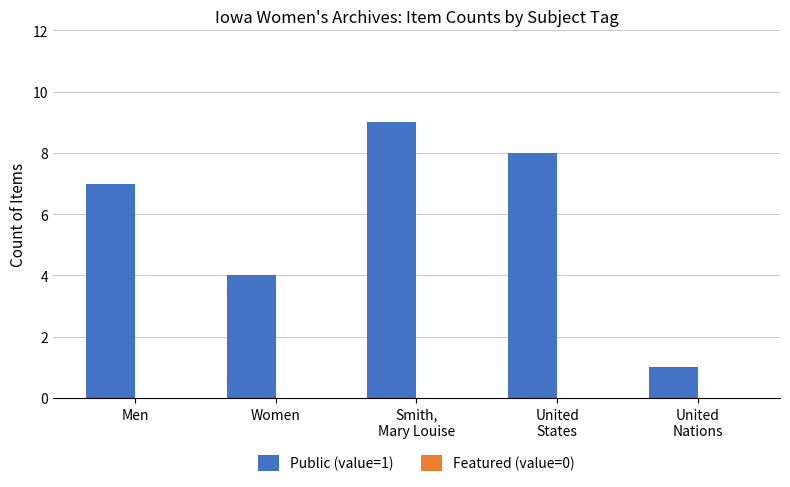

How many categories are shown in the chart?

5